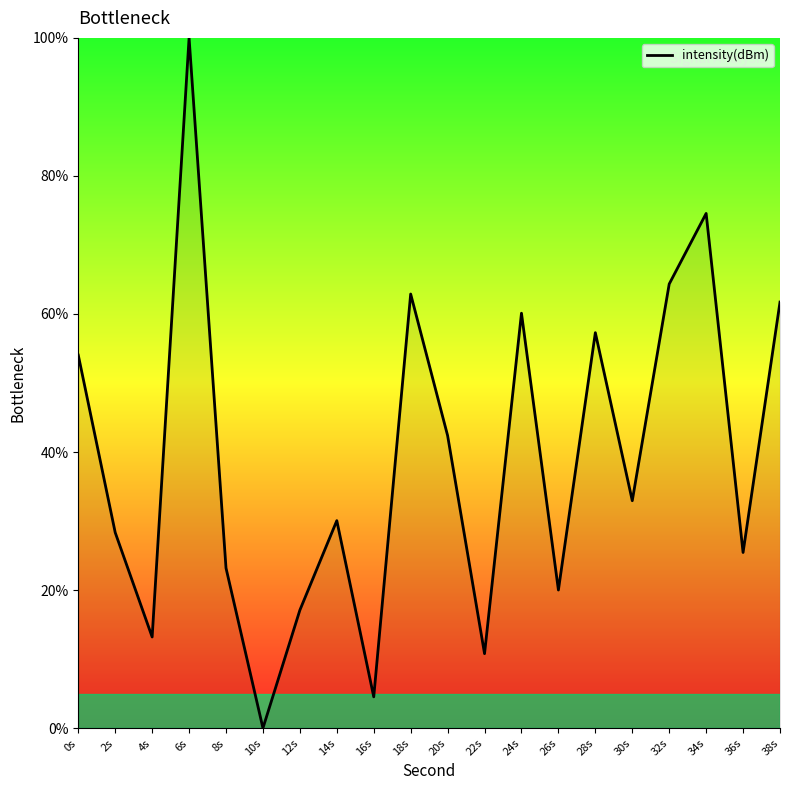

What is the difference between the values at 32s and 14s?

34.3